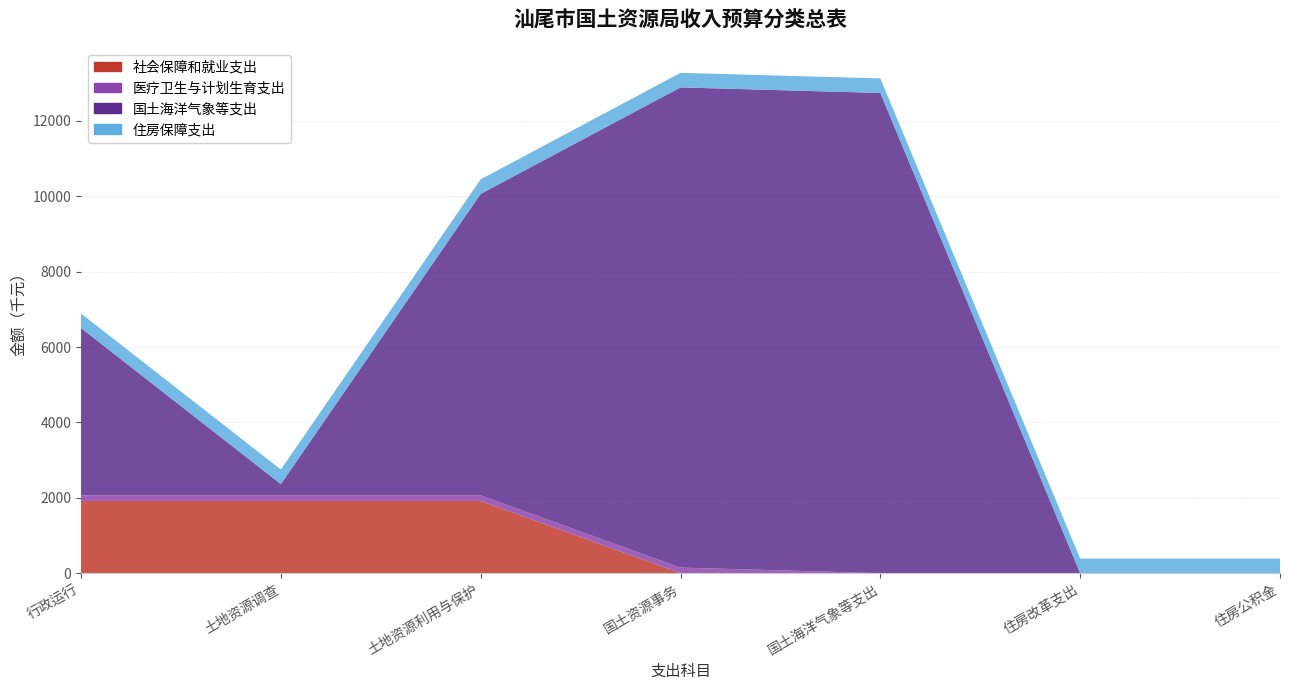

Reading left to right, extract all data points from this chart.

社会保障和就业支出: 1915	1915	1915	0	0	0	0
医疗卫生与计划生育支出: 148	148	148	148	0	0	0
国土海洋气象等支出: 4441	300	8000	12741	12741	0	0
住房保障支出: 386	386	386	386	386	386	386